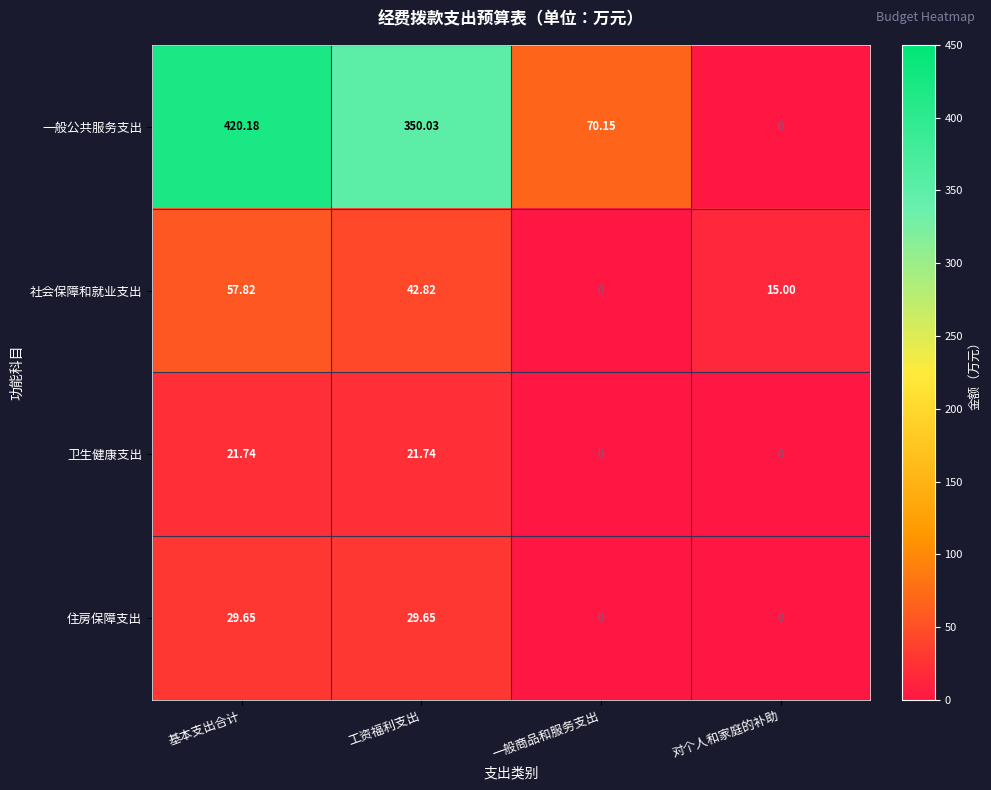

Rank the series by their maximum value, from highest to lowest.

一般公共服务支出, 社会保障和就业支出, 住房保障支出, 卫生健康支出